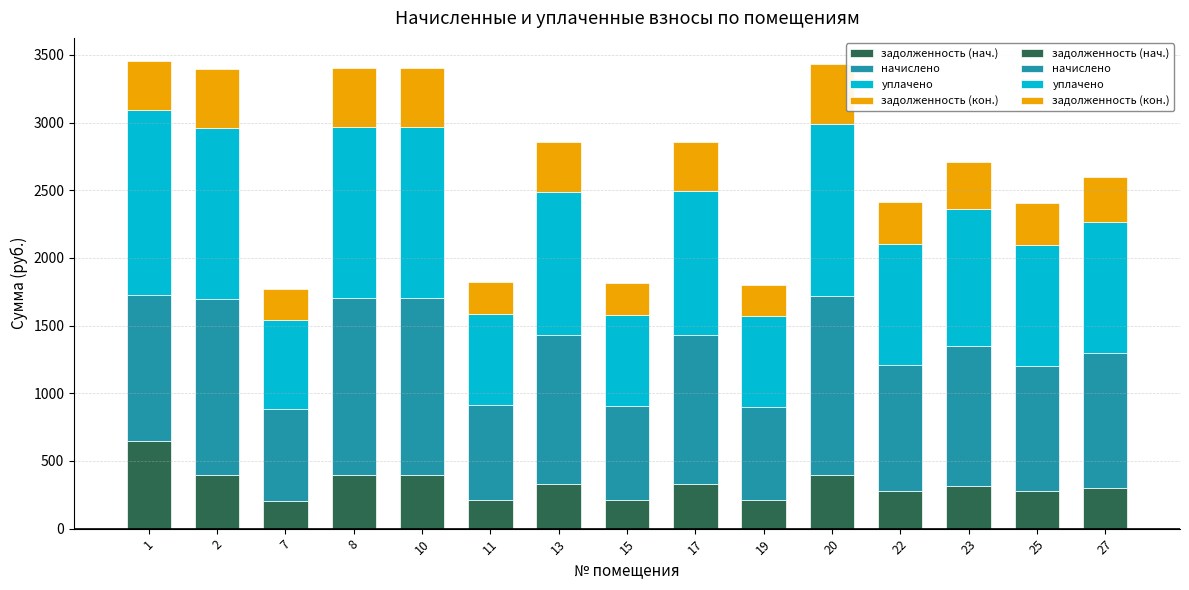

At which label is уплачено closest to 1012?

23